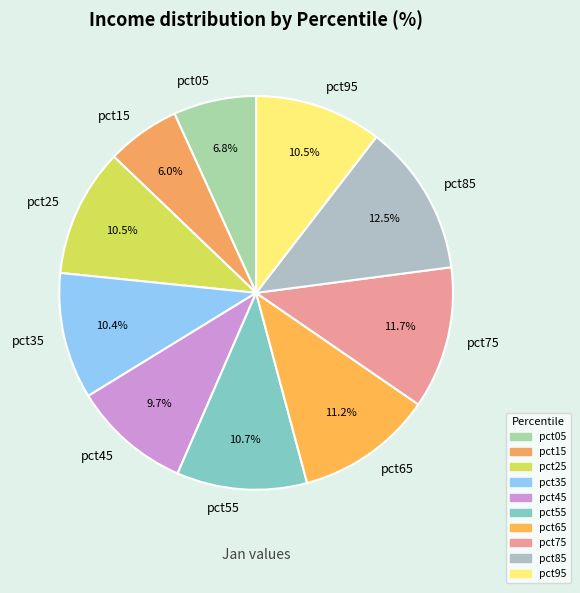

Between pct05 and pct75, which is larger?

pct75